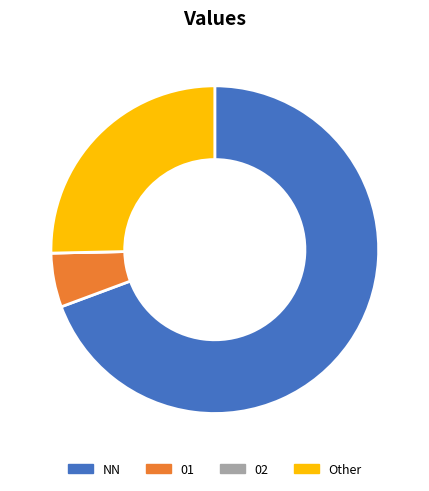

Approximately how many times larger is the value at Other compared to 01?

4.7